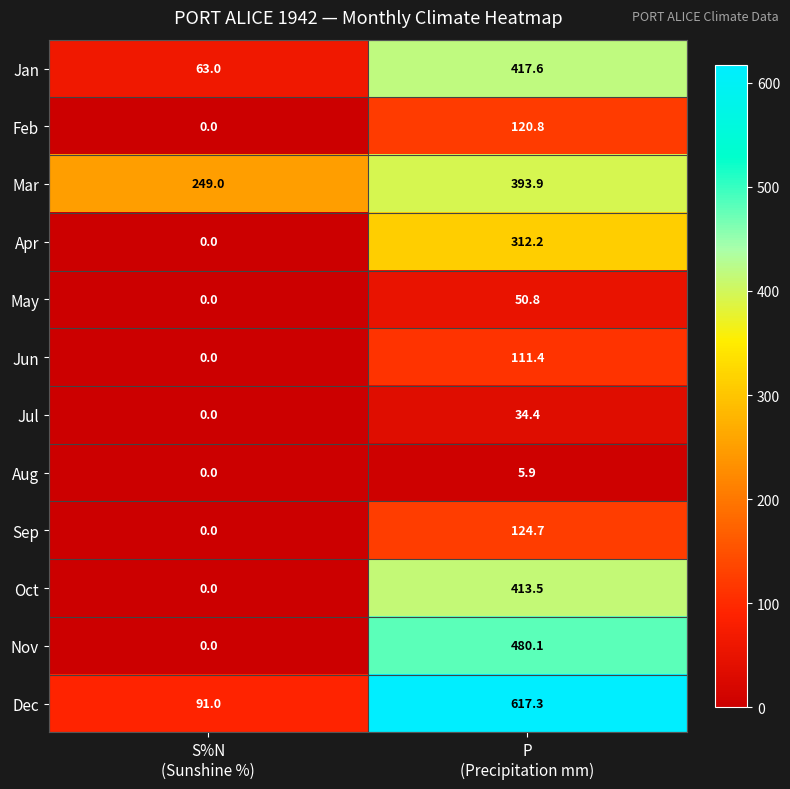

Which series has the largest total across all categories?

Dec